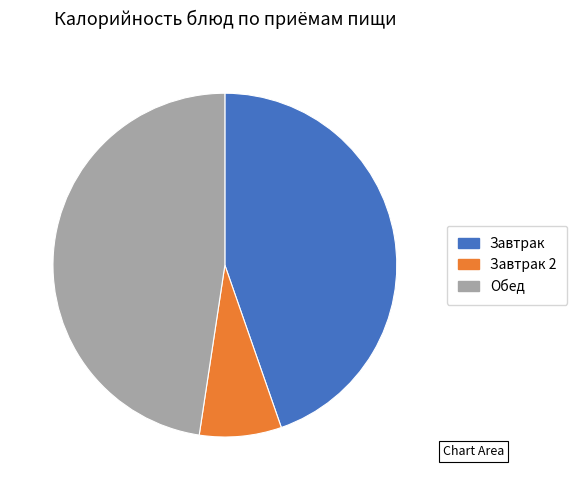

Is the sum of Завтрак 2 and Завтрак greater than half?

Yes